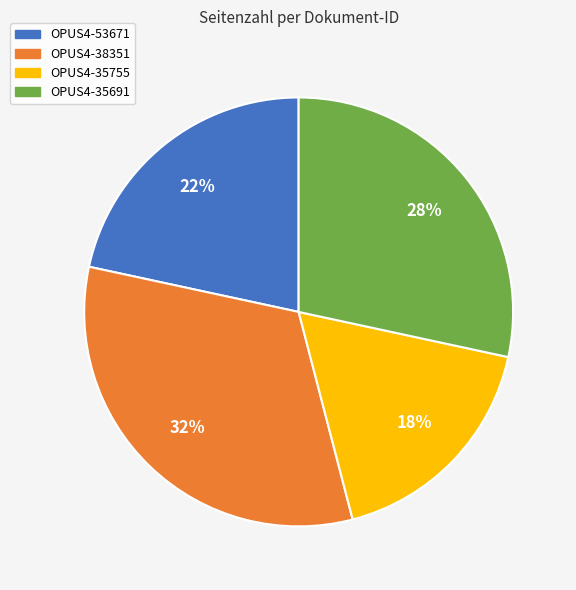

Which has a higher value, OPUS4-35755 or OPUS4-35691?

OPUS4-35691